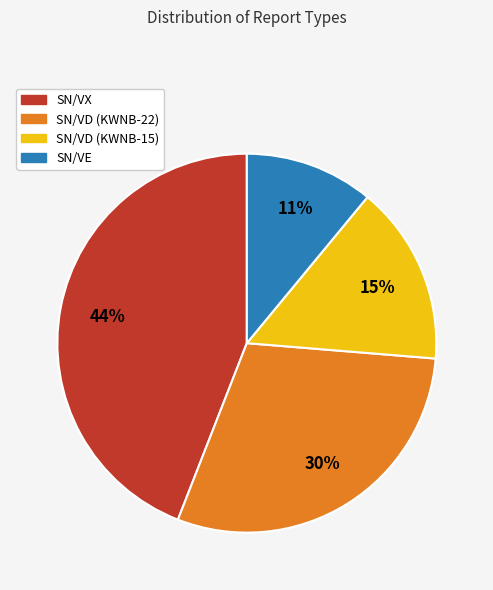

Combined, do SN/VX and SN/VE account for over 50%?

Yes